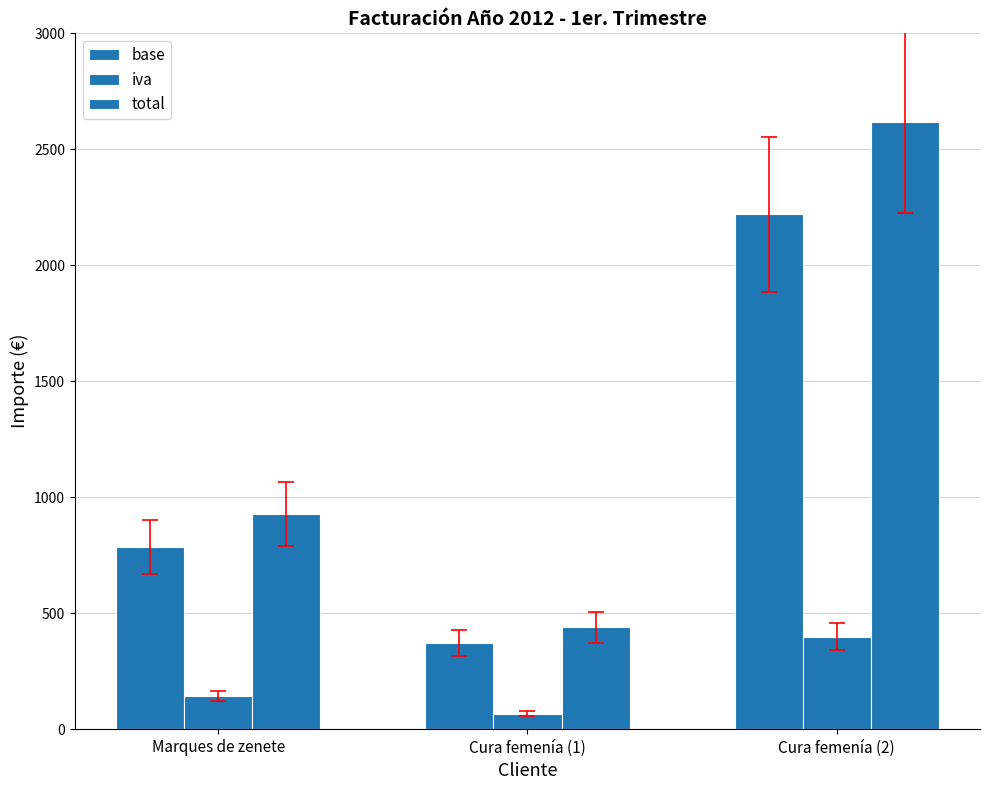

How many bars are there in total?

9